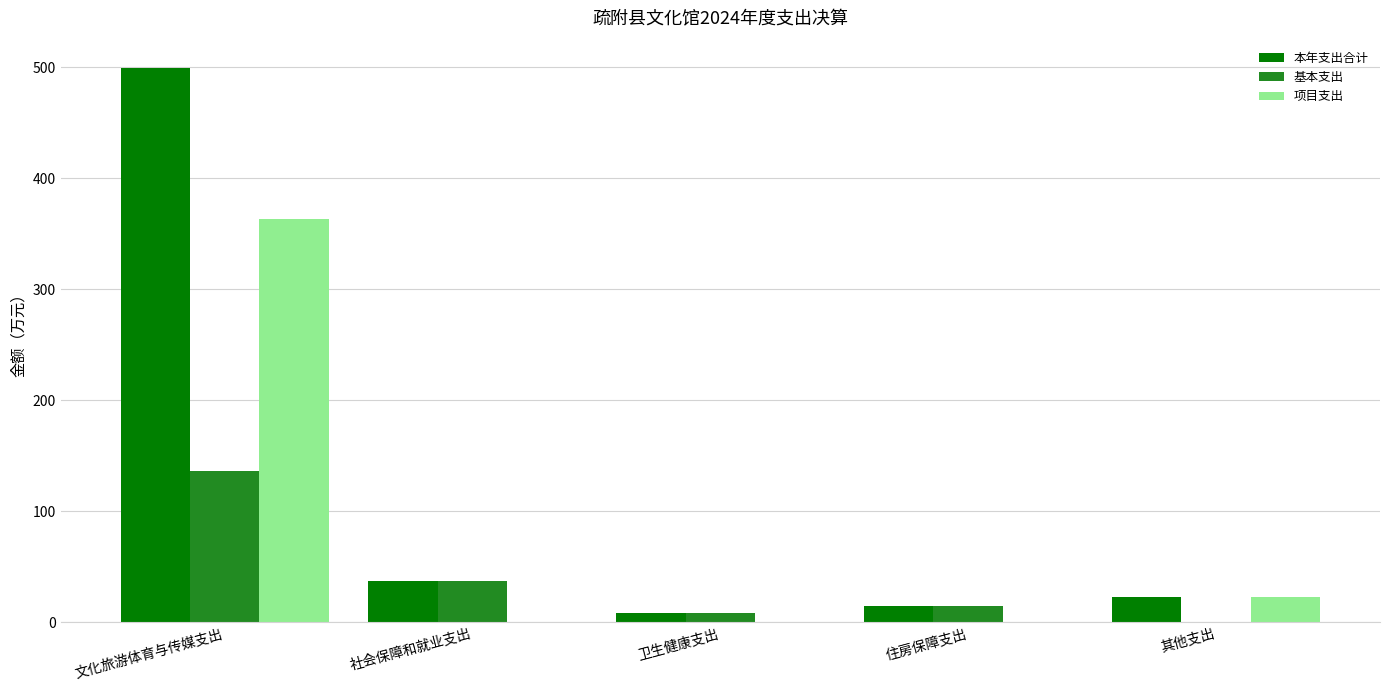

What are all the series names shown in the legend?

本年支出合计, 基本支出, 项目支出